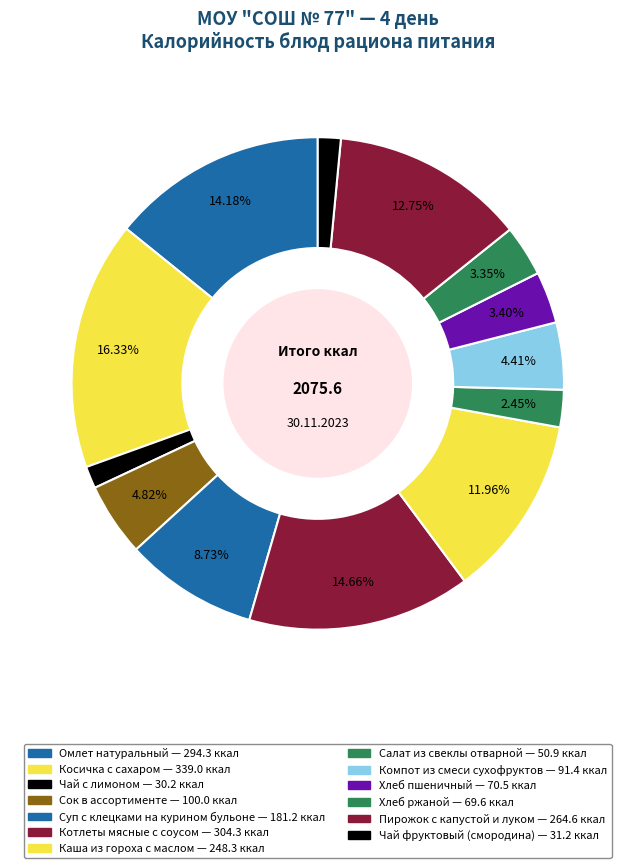

What percentage is the Пирожок с капустой и луком slice, to the nearest percent?

13%